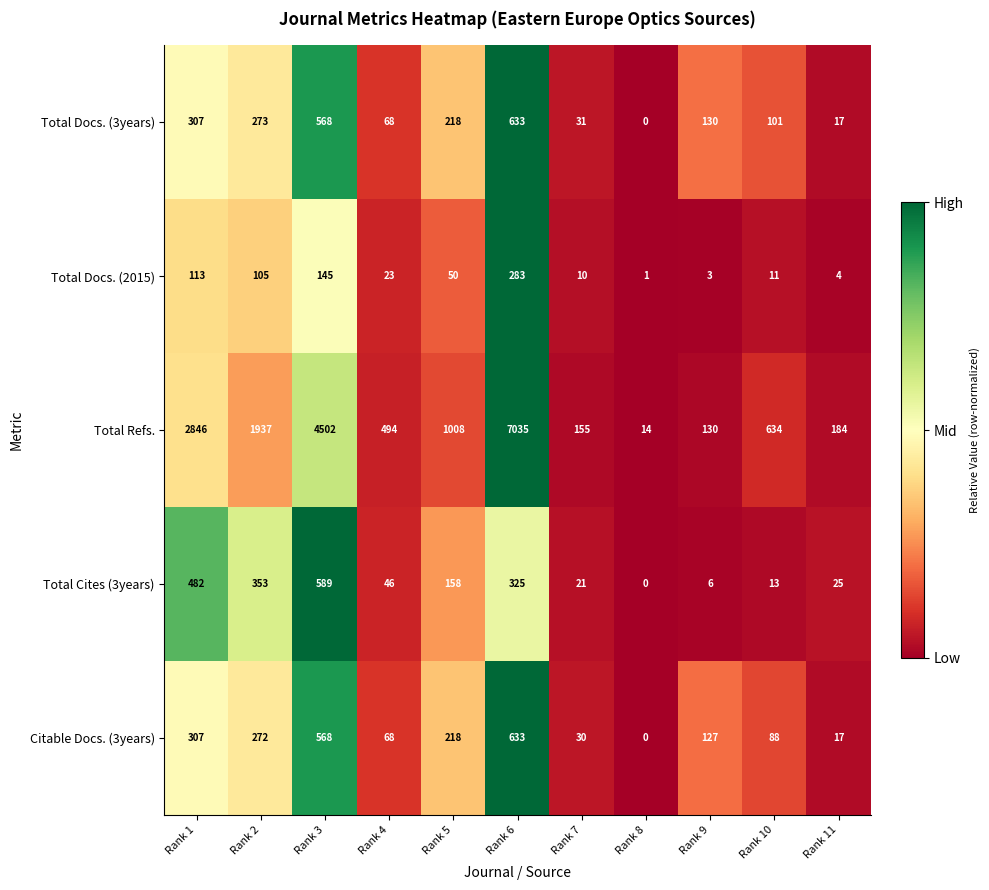

Which category has the highest value in the Citable Docs. (3years) series?

Rank 6